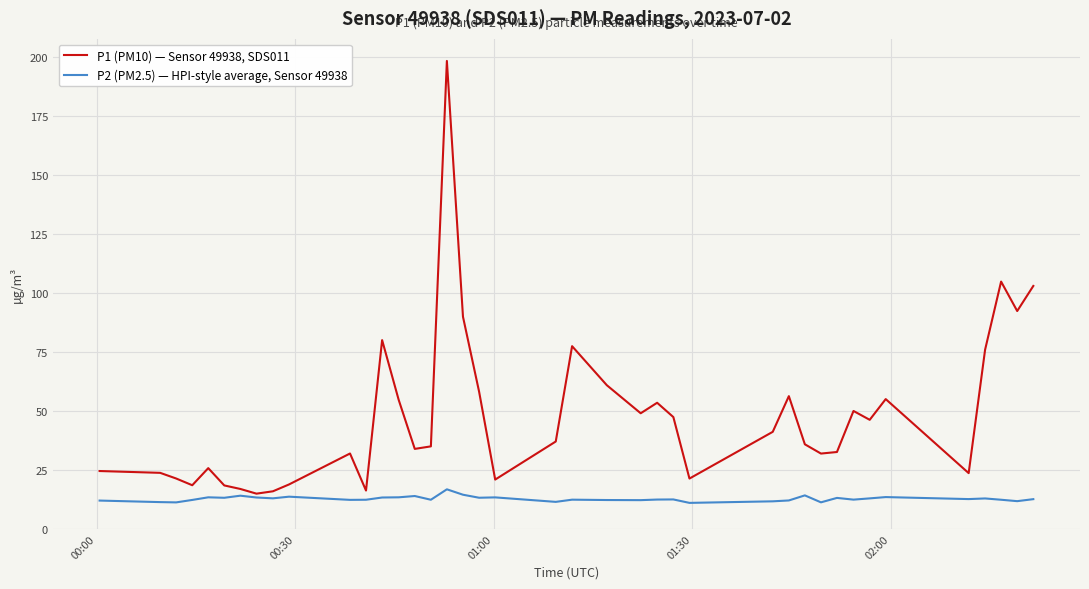

What is the greatest value displayed?

198.3